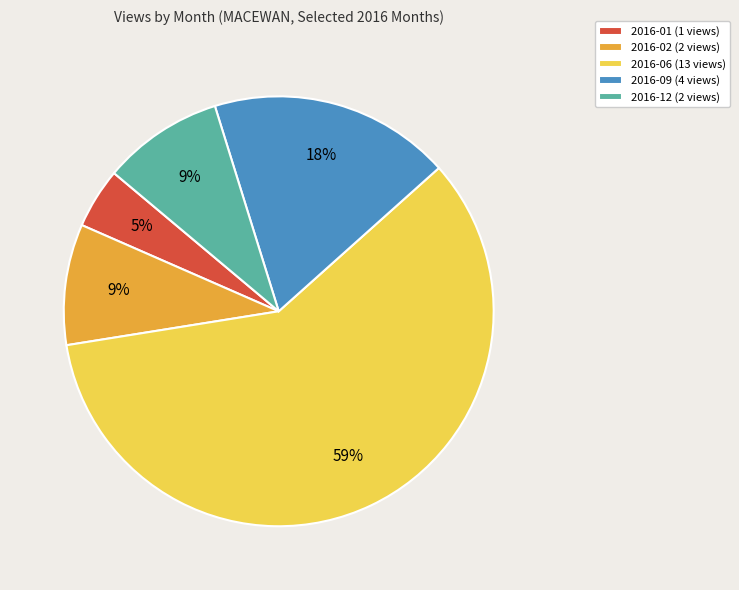

To the nearest percent, what is the difference between the 2016-06 and 2016-12 slice percentages?

50%